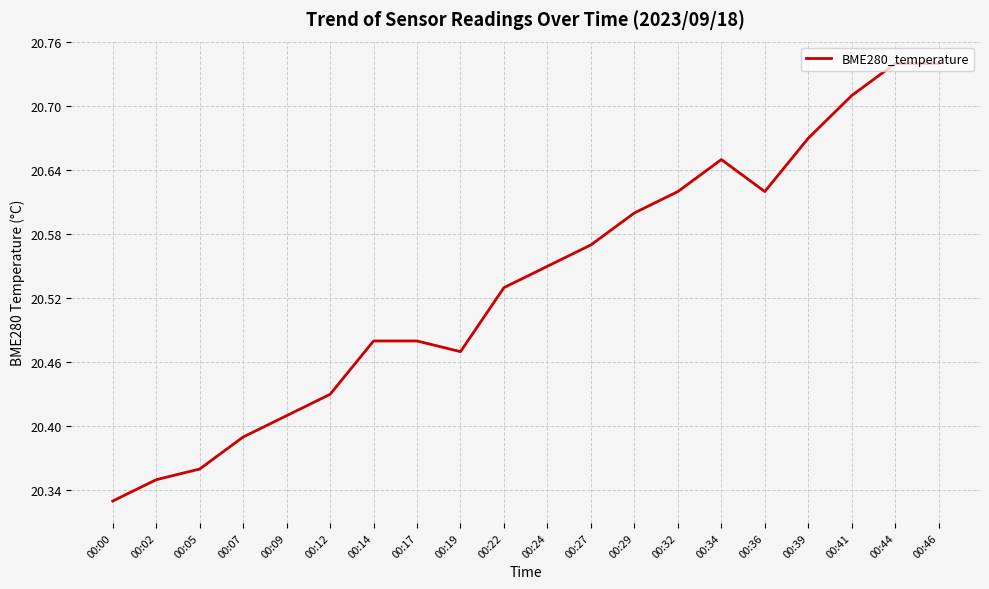

Count the number of data series in this chart.

1